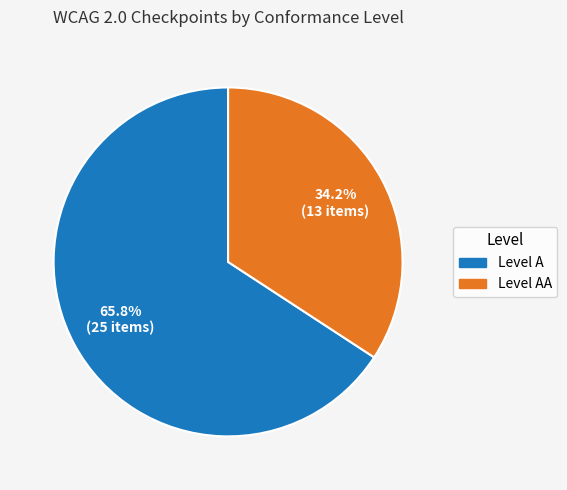

To the nearest percent, what portion does Level AA represent?

34%